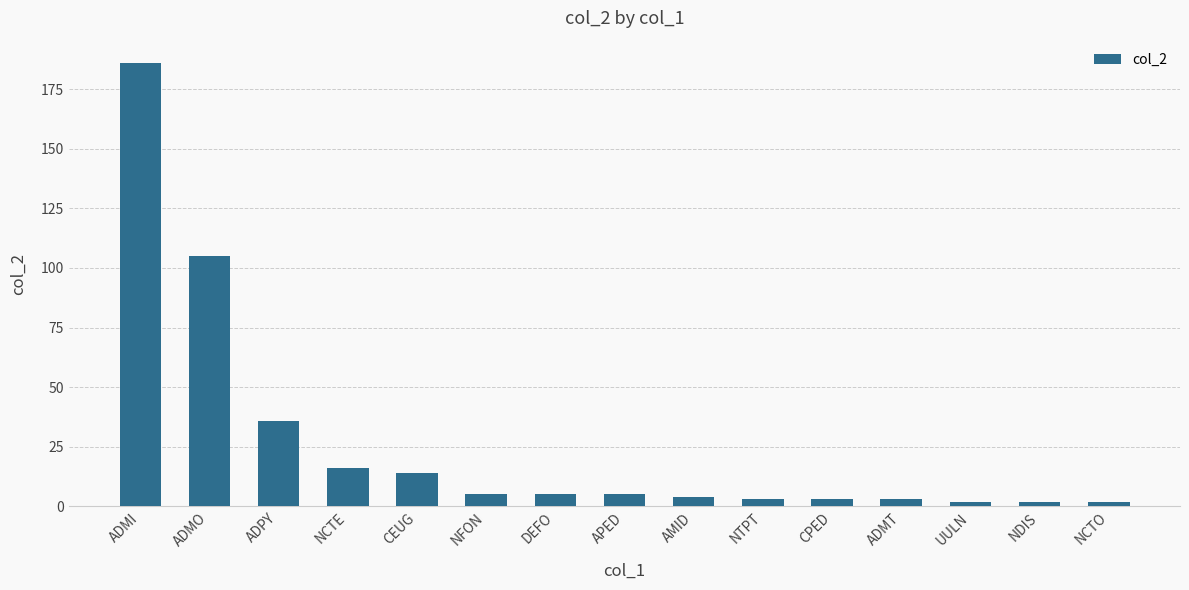

How many distinct data groups are displayed?

1